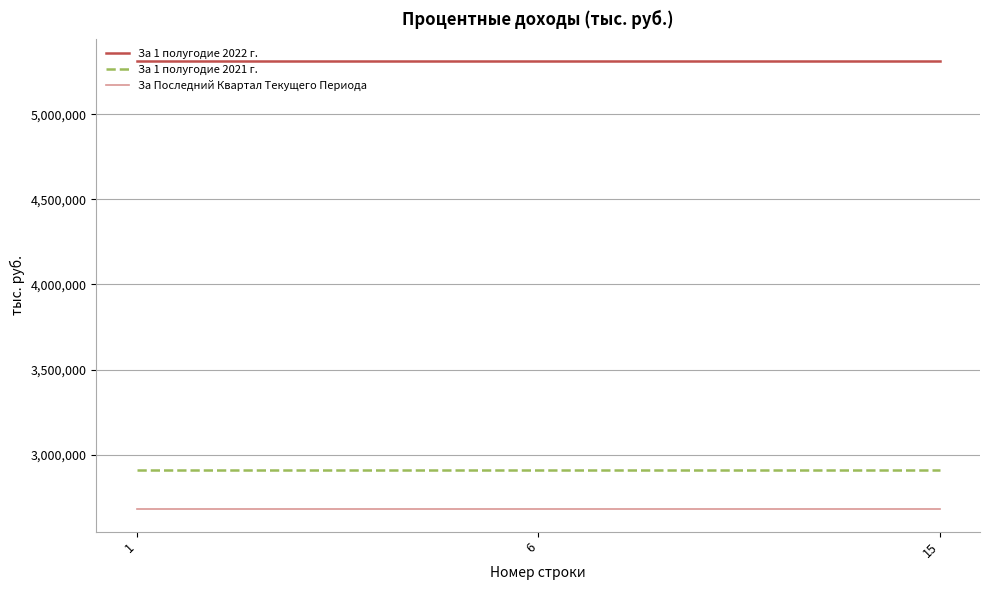

Is this an area chart (filled region under the line)?

No